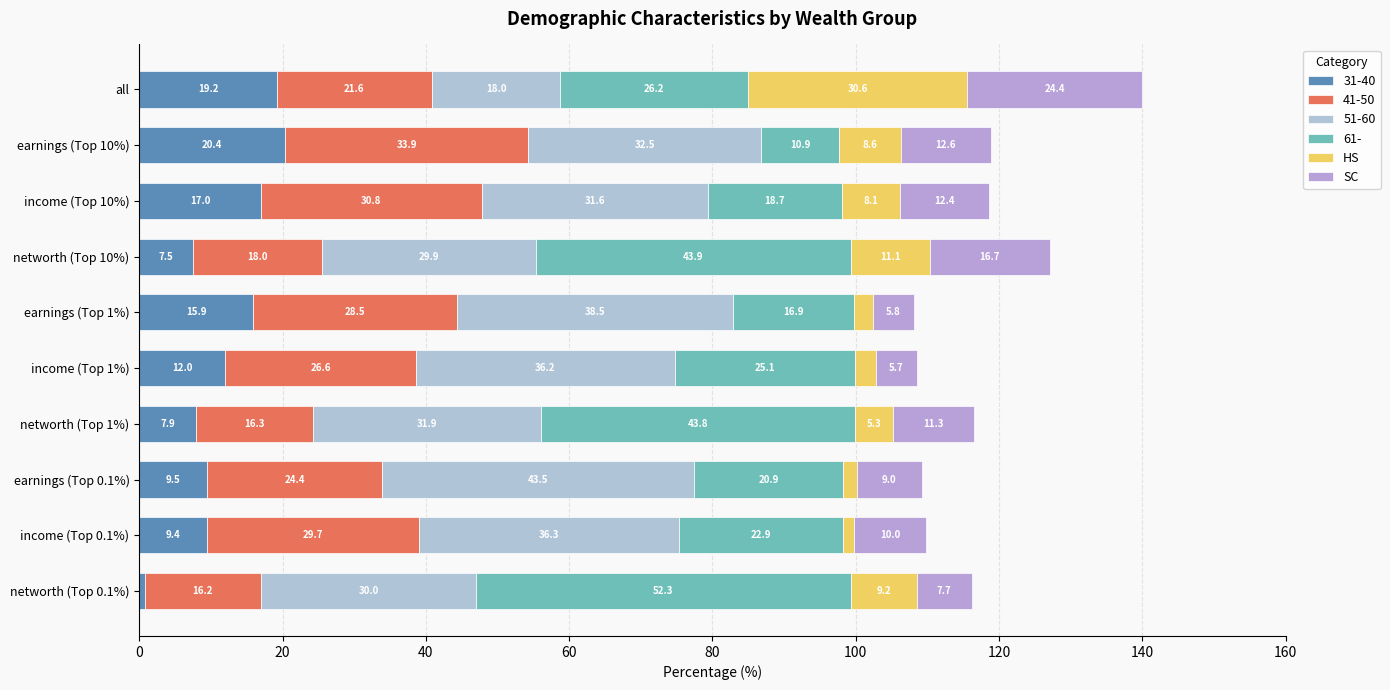

What is the sum of all SC values?

115.6